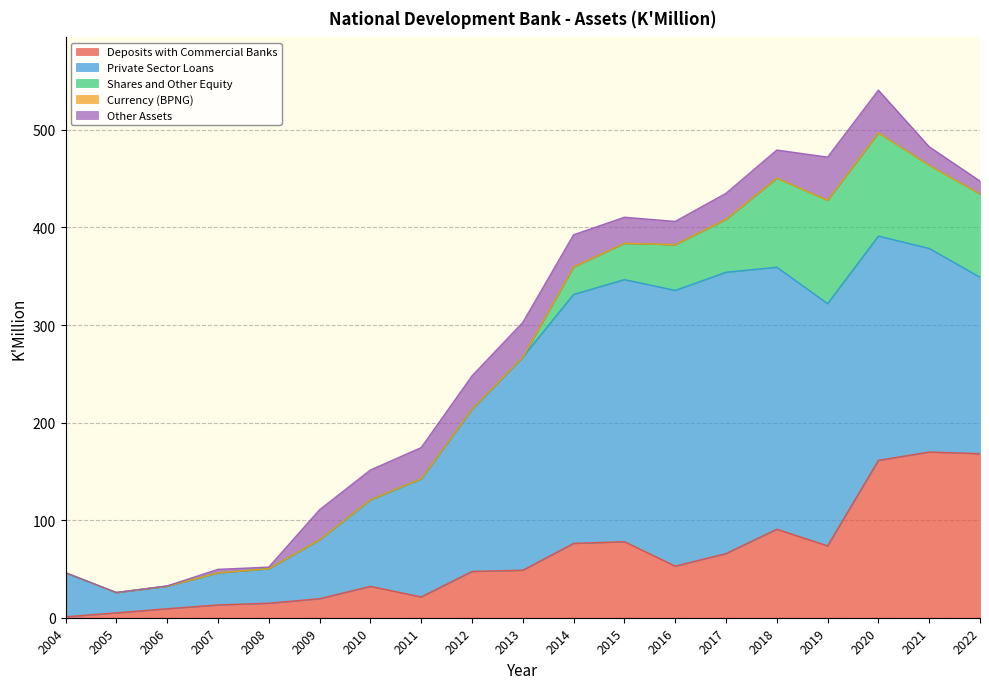

Which series has the largest total across all categories?

Private Sector Loans